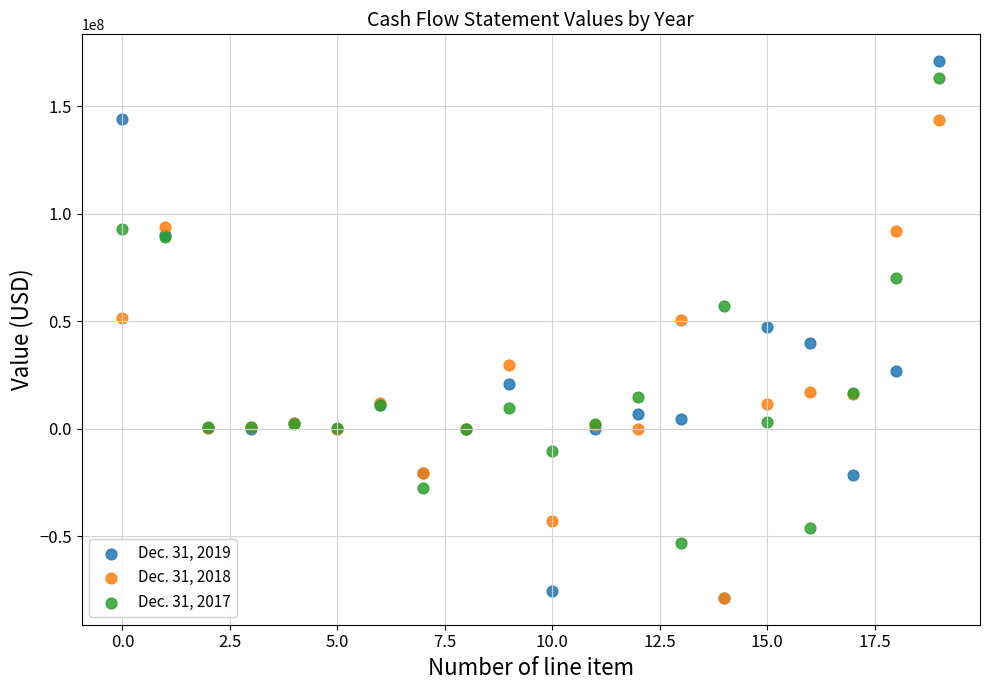

Which series has the largest Y range (max minus min)?

Dec. 31, 2019